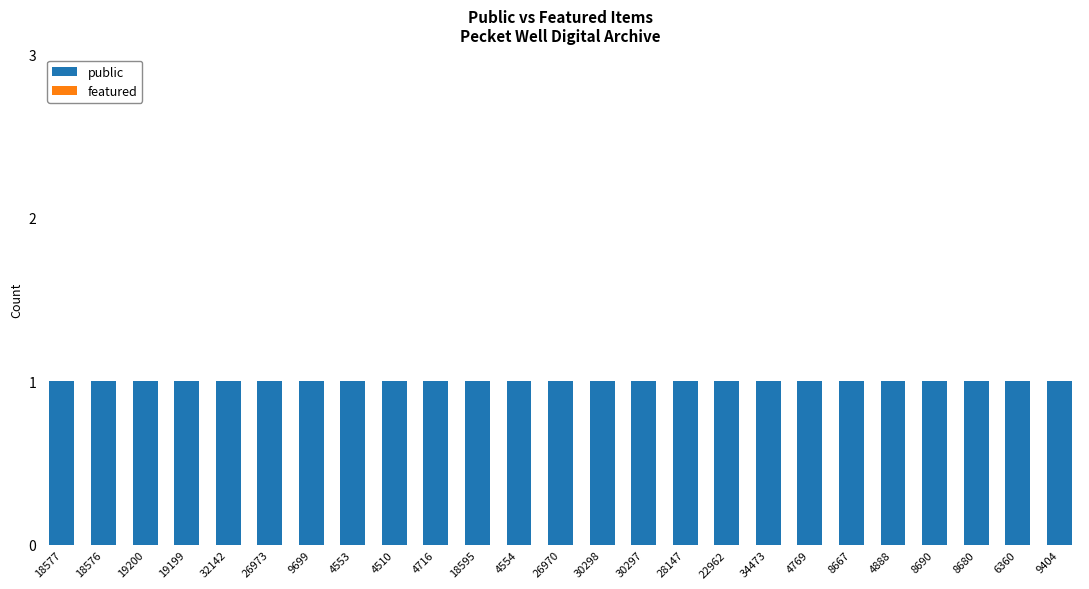

Rank the series by their maximum value, from highest to lowest.

public, featured